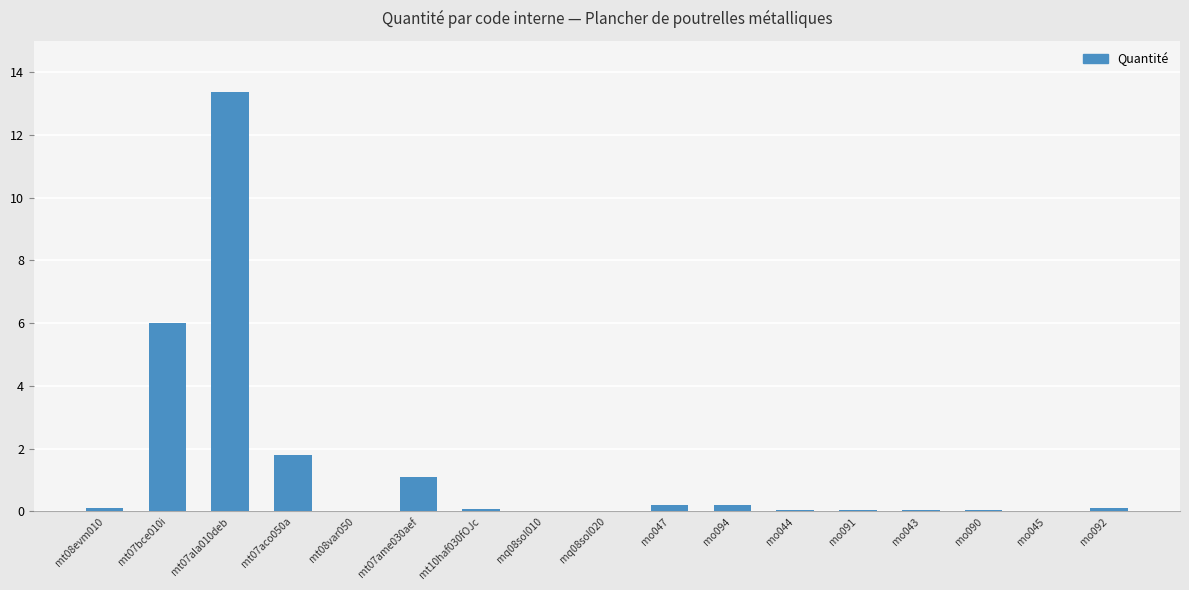

What is the maximum value shown in the chart?

13.4